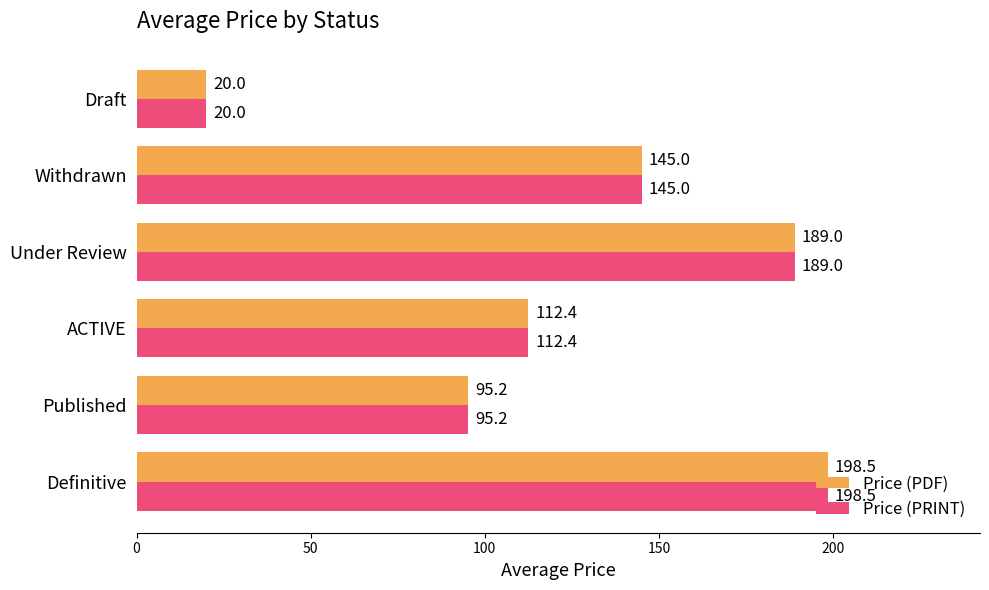

What is the average value of the Price (PRINT) series?

126.7